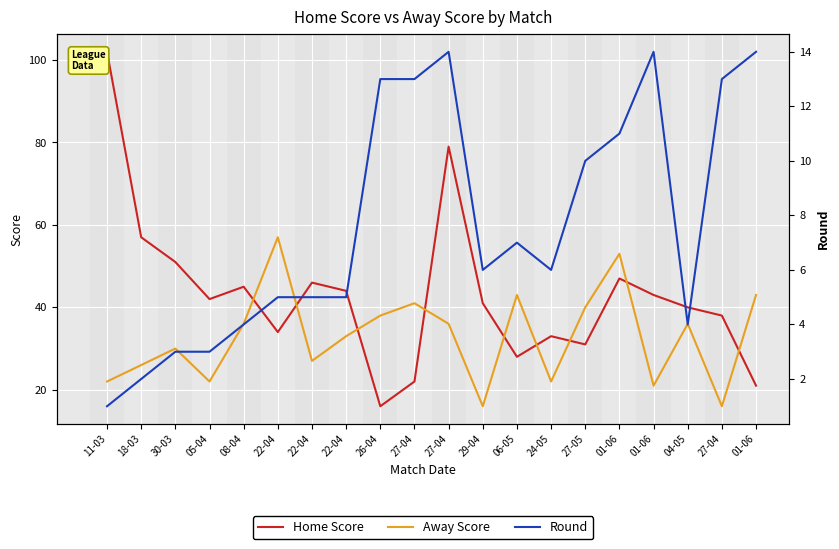

Reading left to right, what are all the values shown in this chart?

Home Score: 102	57	51	42	45	34	46	44	16	22	79	41	28	33	31	47	43	40	38	21
Away Score: 22	26	30	22	36	57	27	33	38	41	36	16	43	22	40	53	21	36	16	43
Round: 1	2	3	3	4	5	5	5	13	13	14	6	7	6	10	11	14	4	13	14